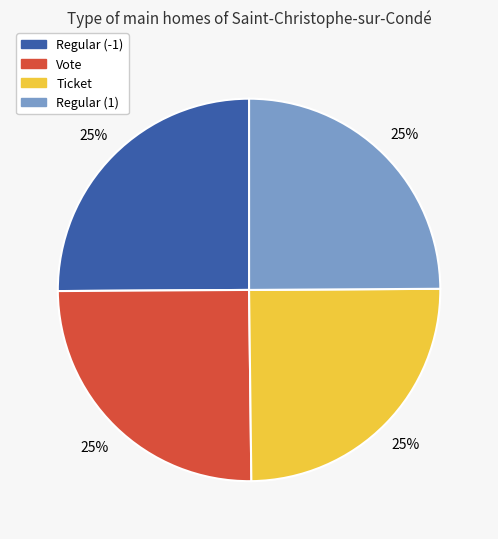

How many slices are in this pie chart?

4